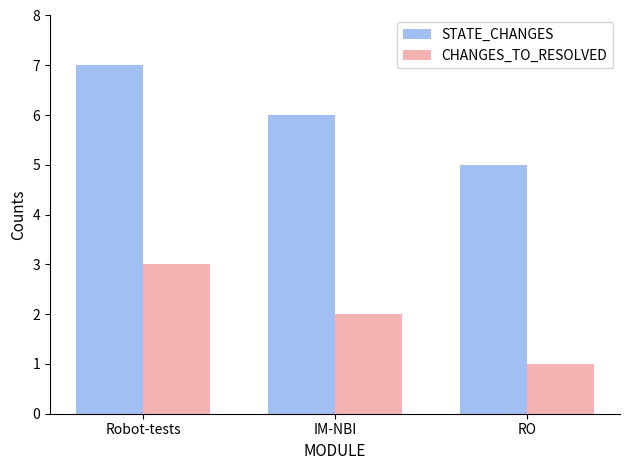

Read the CHANGES_TO_RESOLVED value at IM-NBI.

2